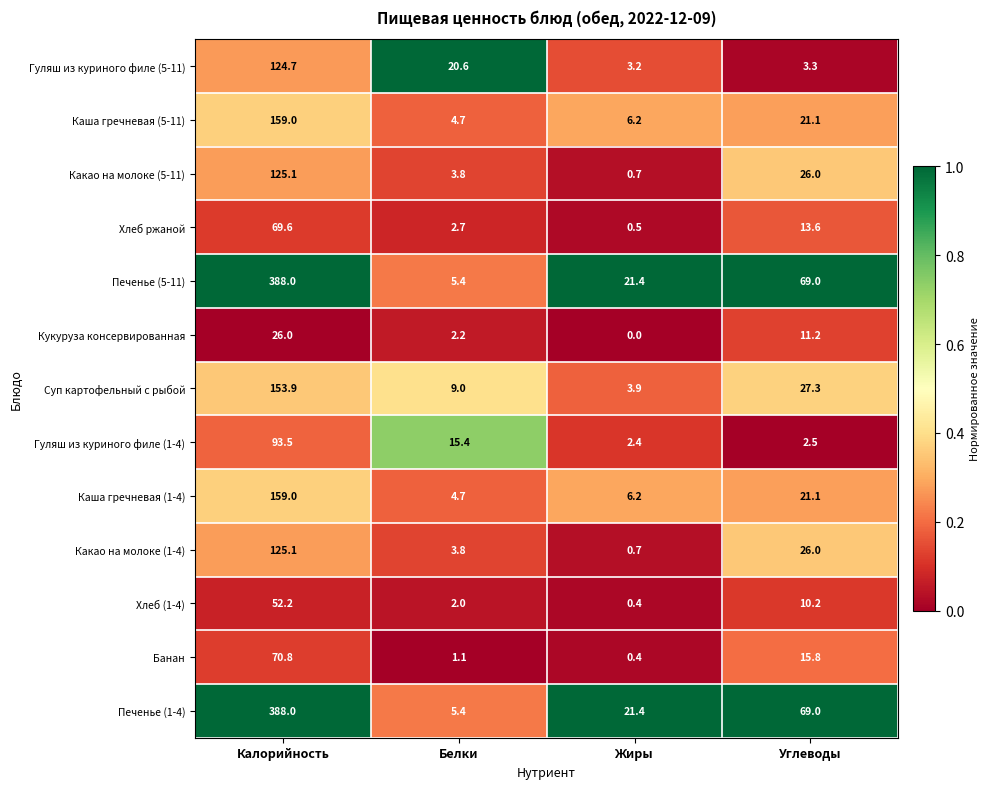

What is the sum of all Гуляш из куриного филе (5-11) values?

151.8